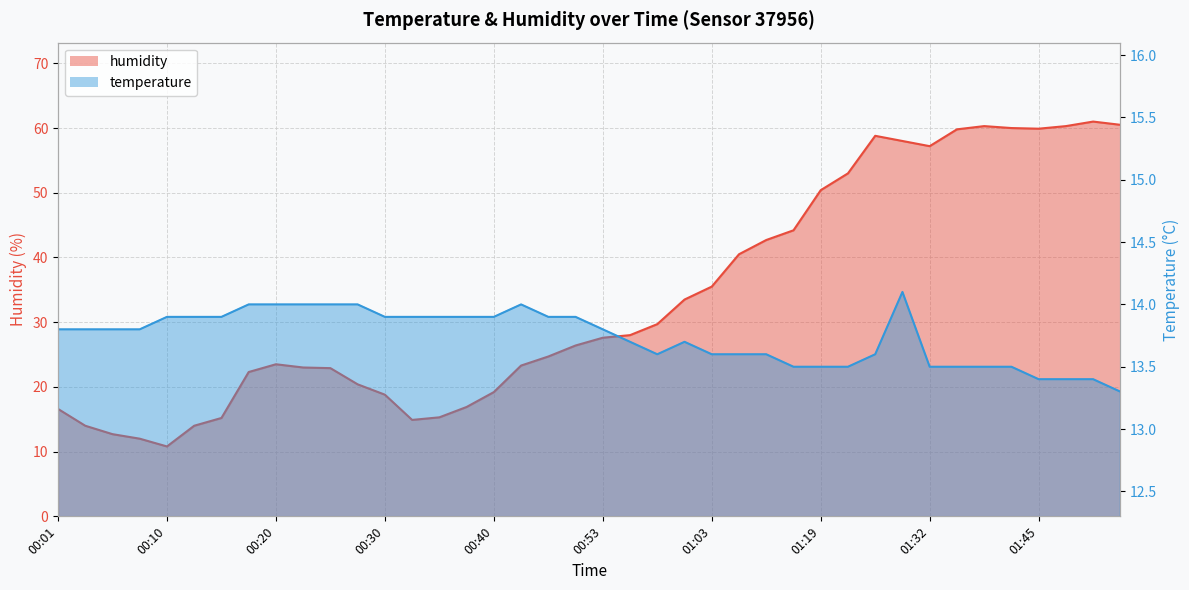

Rank the series by their maximum value, from highest to lowest.

humidity, temperature